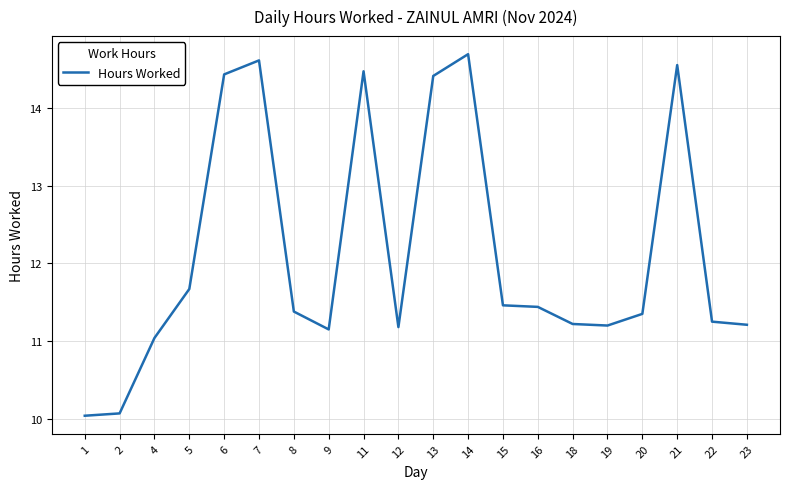

At which category does the data reach its first local peak?

7